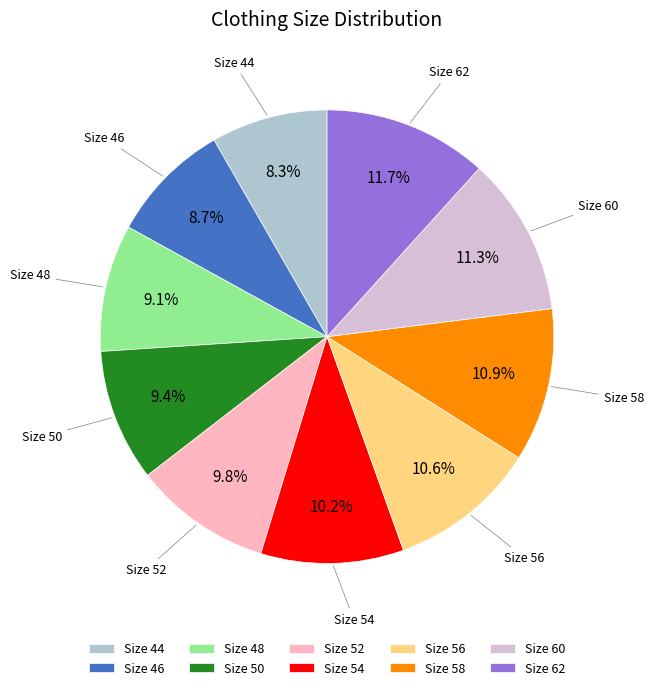

Is there any slice that represents more than half of the pie?

No